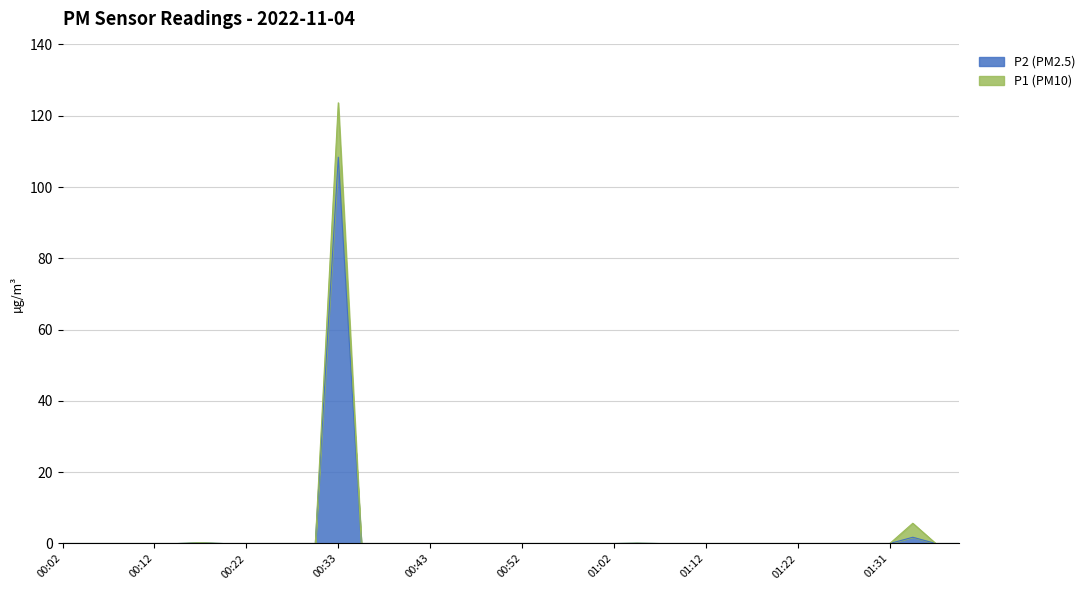

Does the chart display data point markers on the line(s)?

No